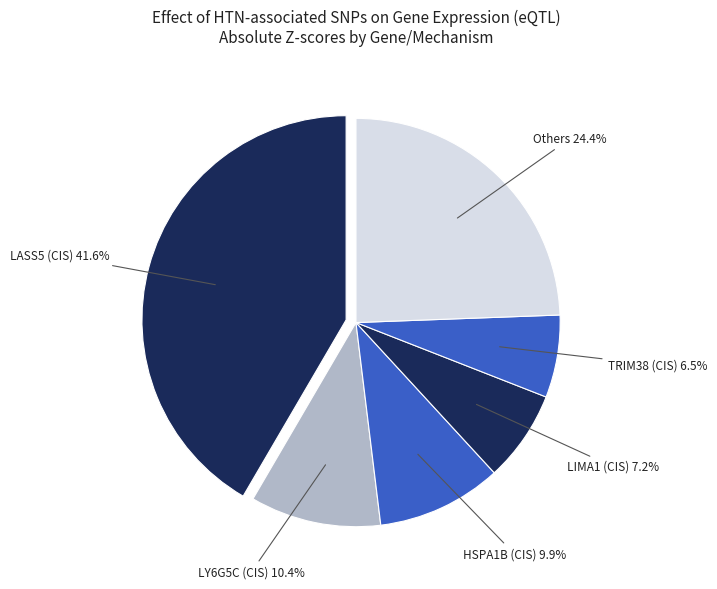

How many segments does this pie chart have?

6